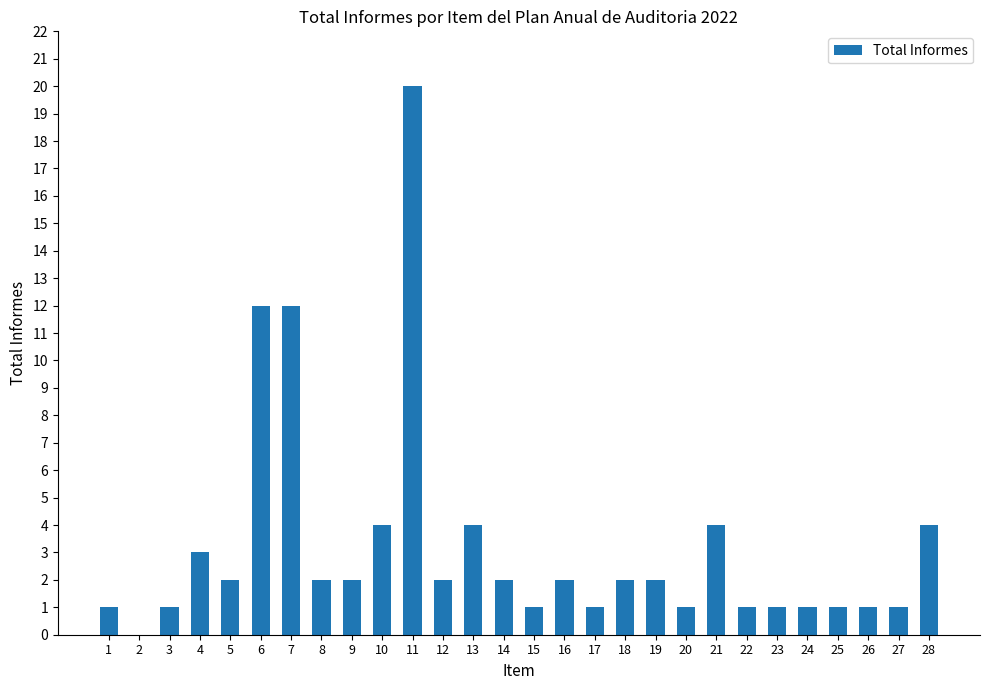

Does the chart contain stacked bars?

No